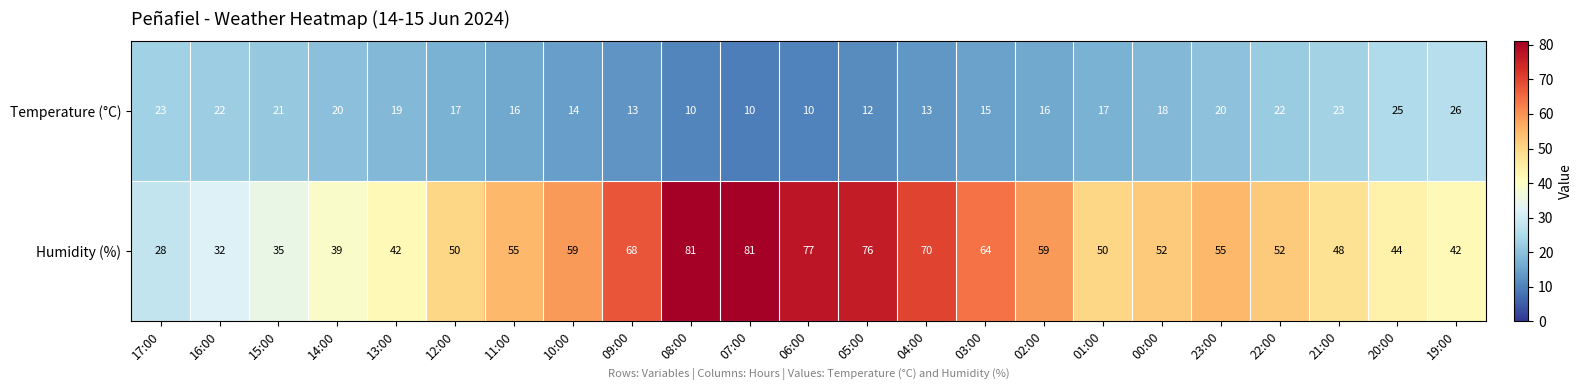

What is the difference between the maximum and minimum values in the Humidity (%) series?

53